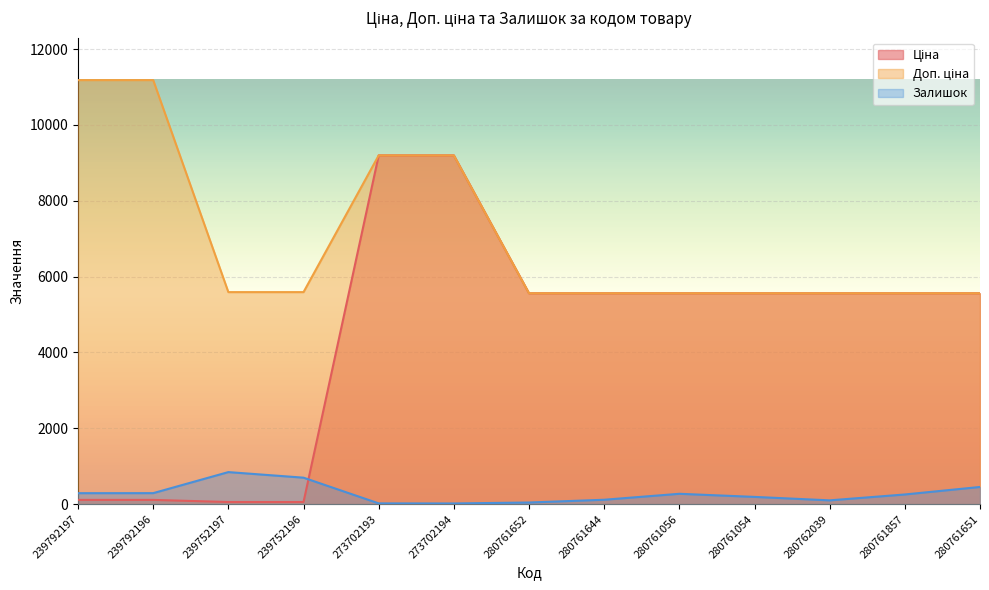

List the labels in order of Залишок value, largest first.

239752197, 239752196, 280761651, 239792196, 239792197, 280761056, 280761857, 280761054, 280761644, 280762039, 280761652, 273702193, 273702194